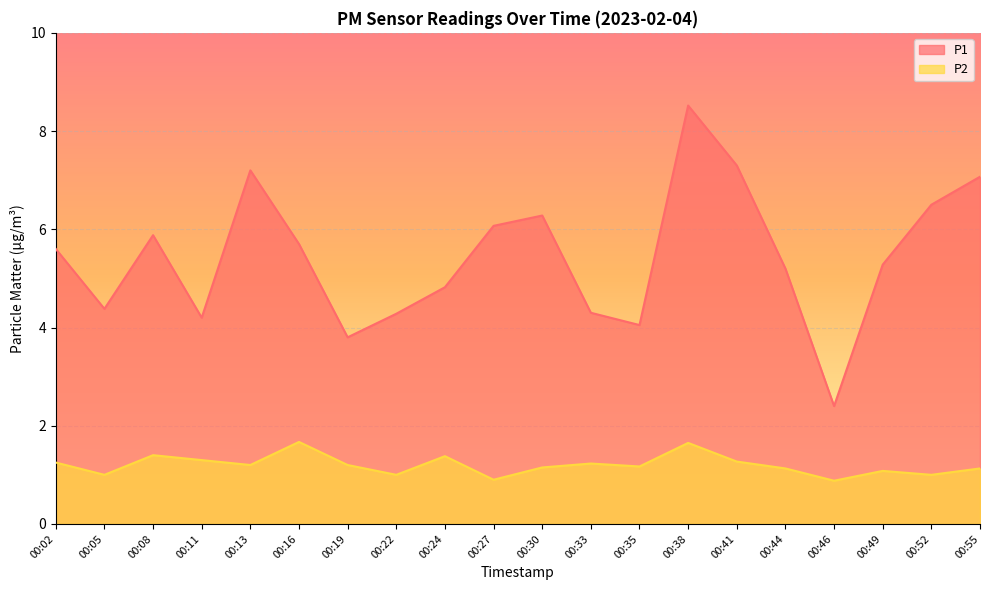

True or false: P2 and P1 intersect in this chart.

False